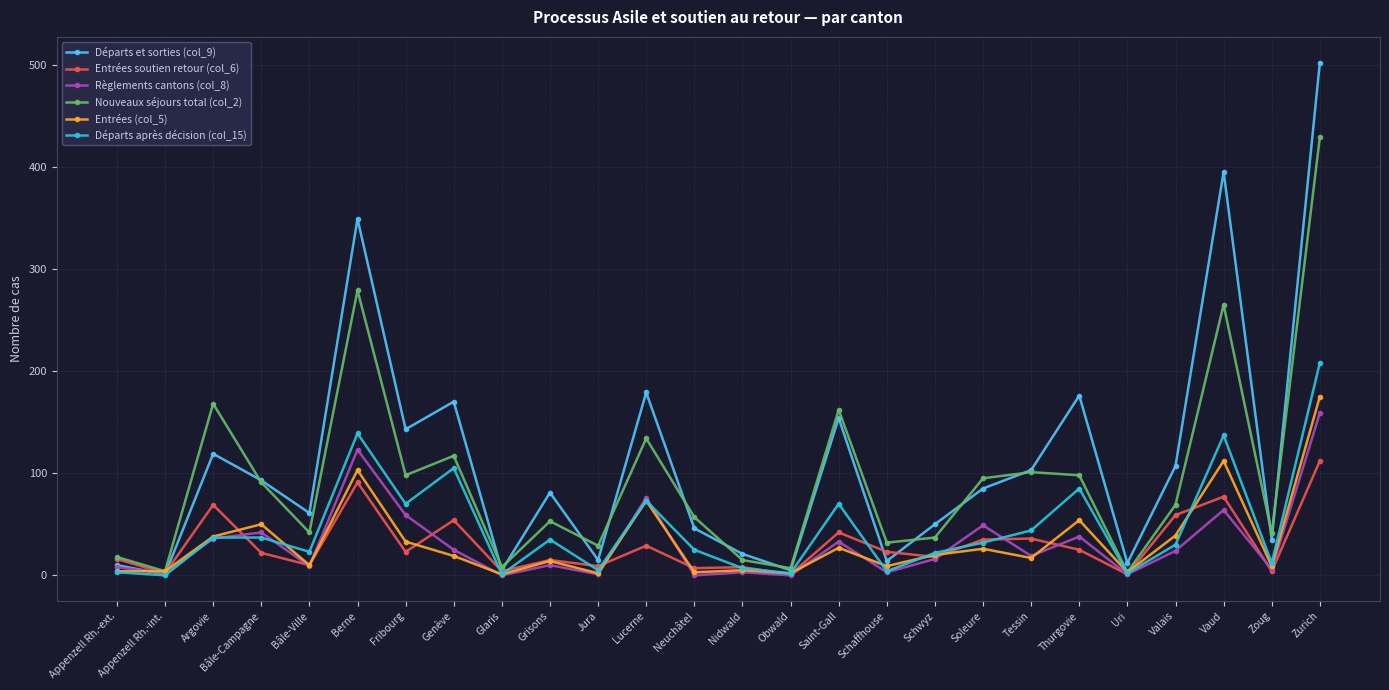

Which series has the widest spread of values?

Départs et sorties (col_9)